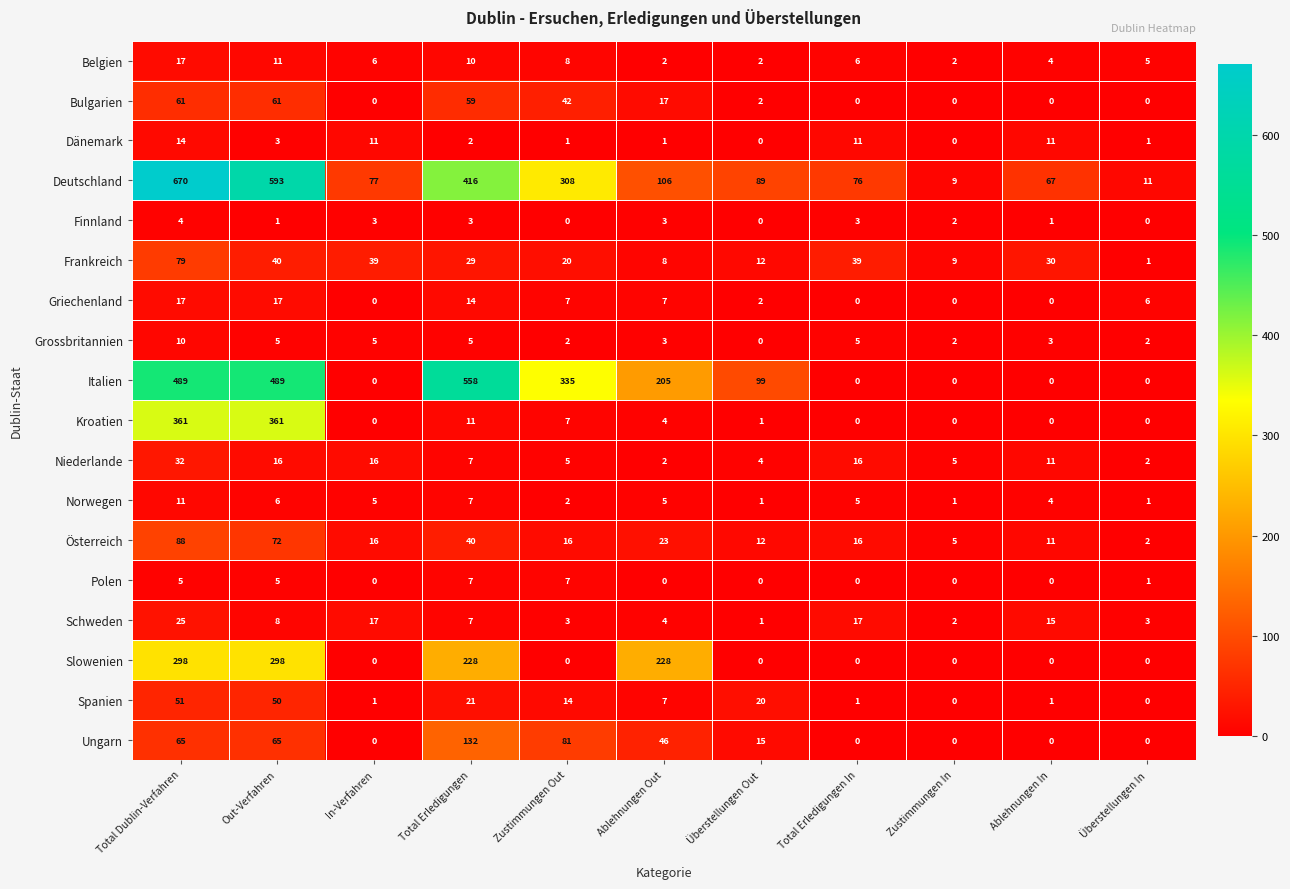

Which series has the largest total across all categories?

Deutschland